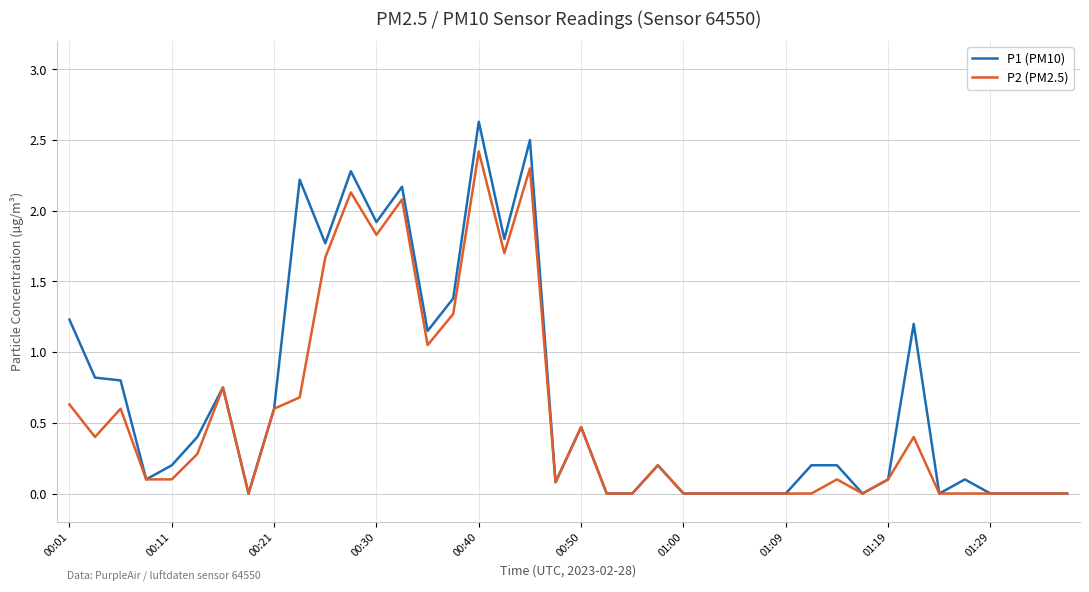

Which series has the widest spread of values?

P1 (PM10)